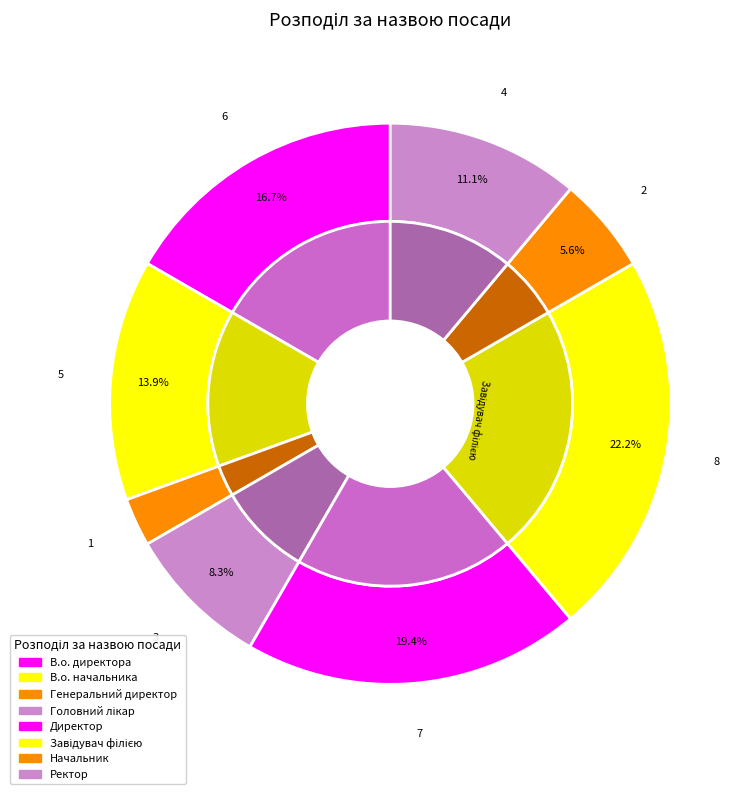

Is it true that Головний лікар is 1% of the pie?

False